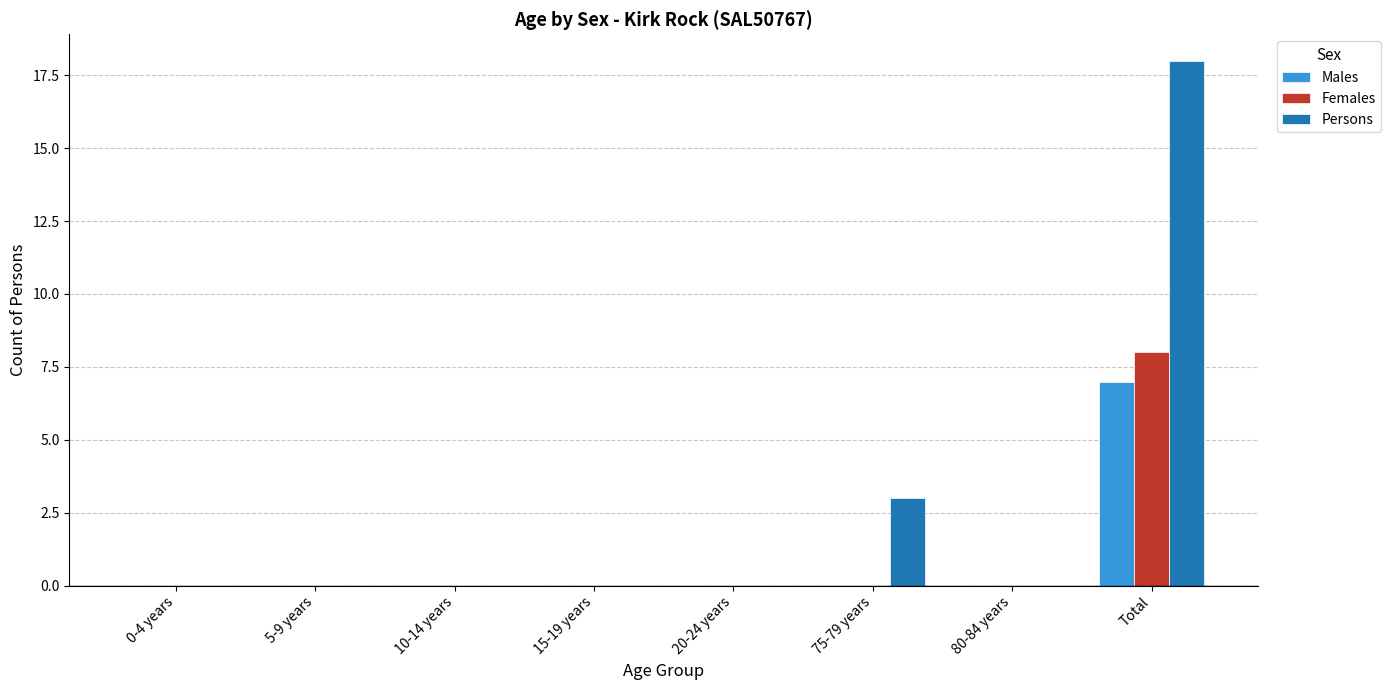

What is the total value across all series at 75-79 years?

3